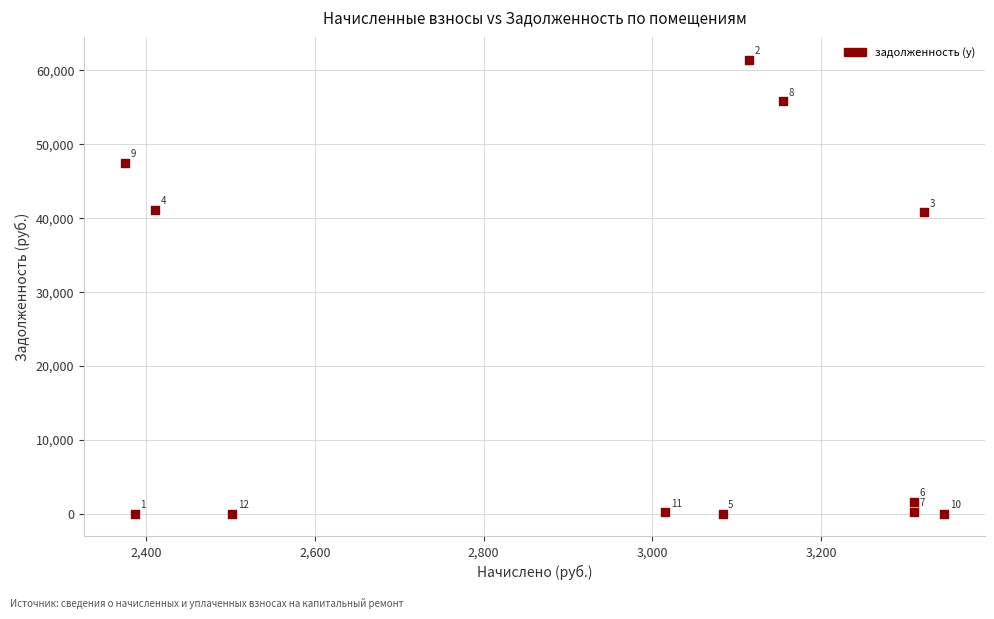

What is the average X value?

2944.1